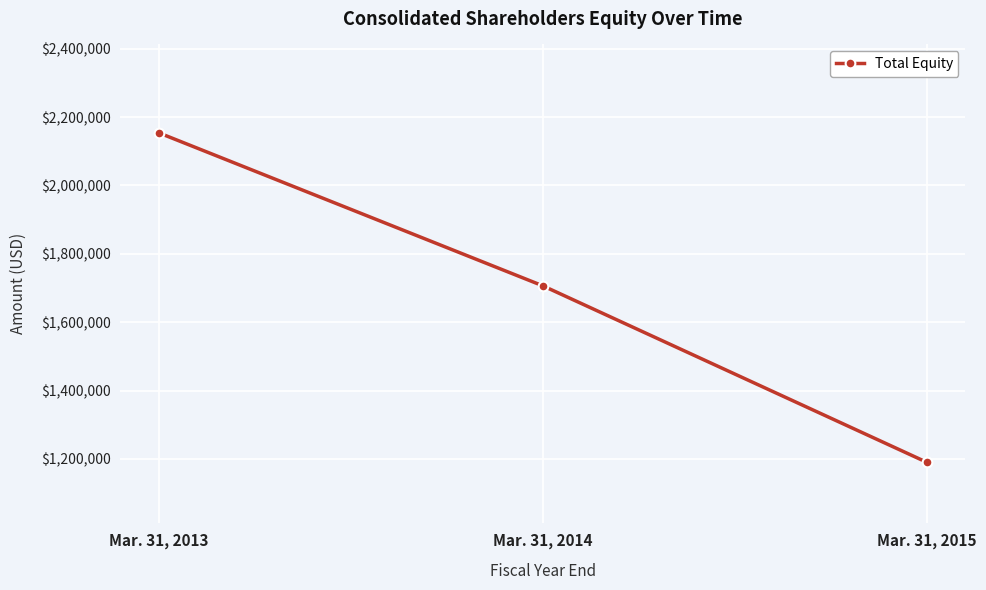

At which label does the data first exceed 1706434?

Mar. 31, 2013